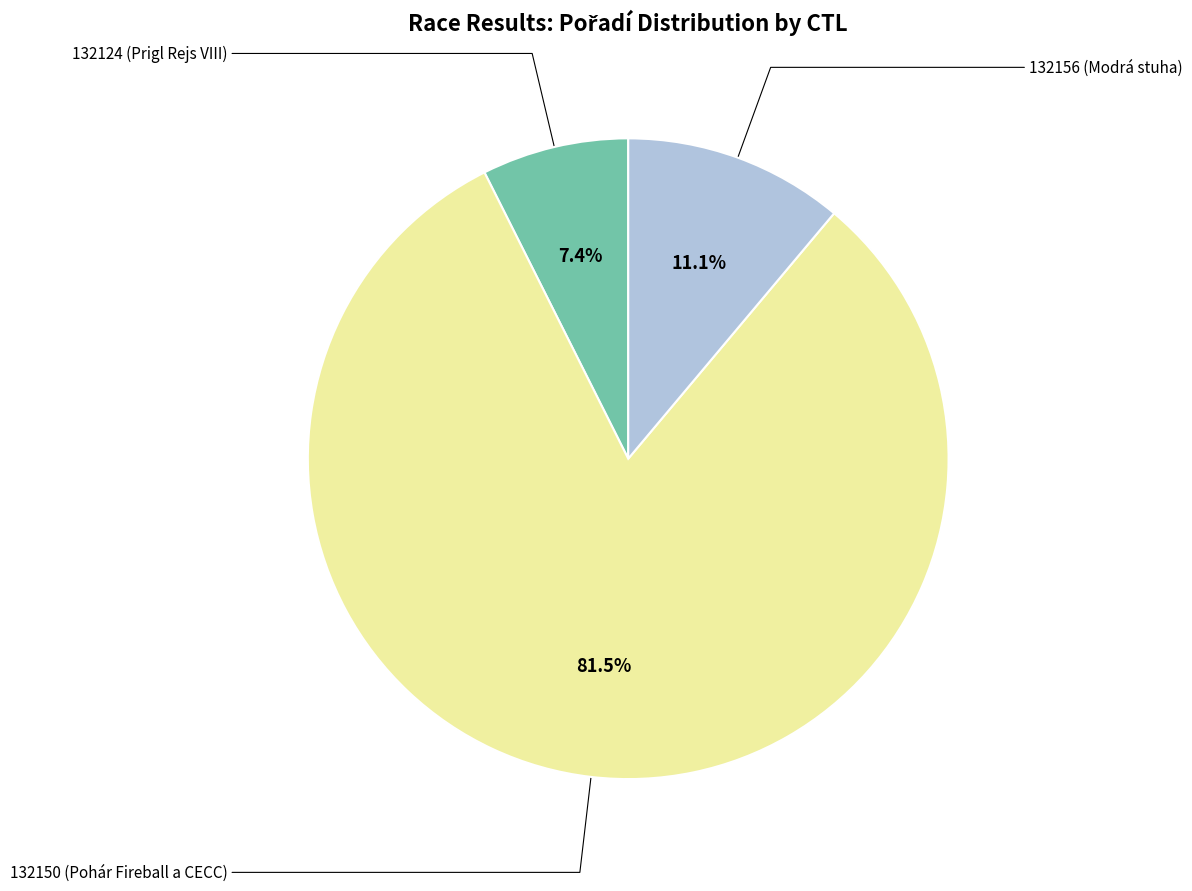

Is there a majority slice in this chart?

Yes